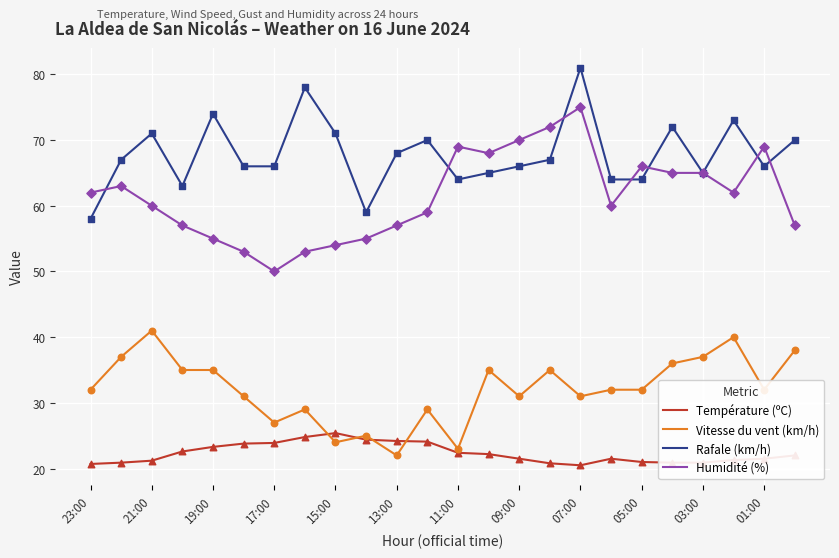

True or false: Vitesse du vent (km/h) and Rafale (km/h) intersect in this chart.

False